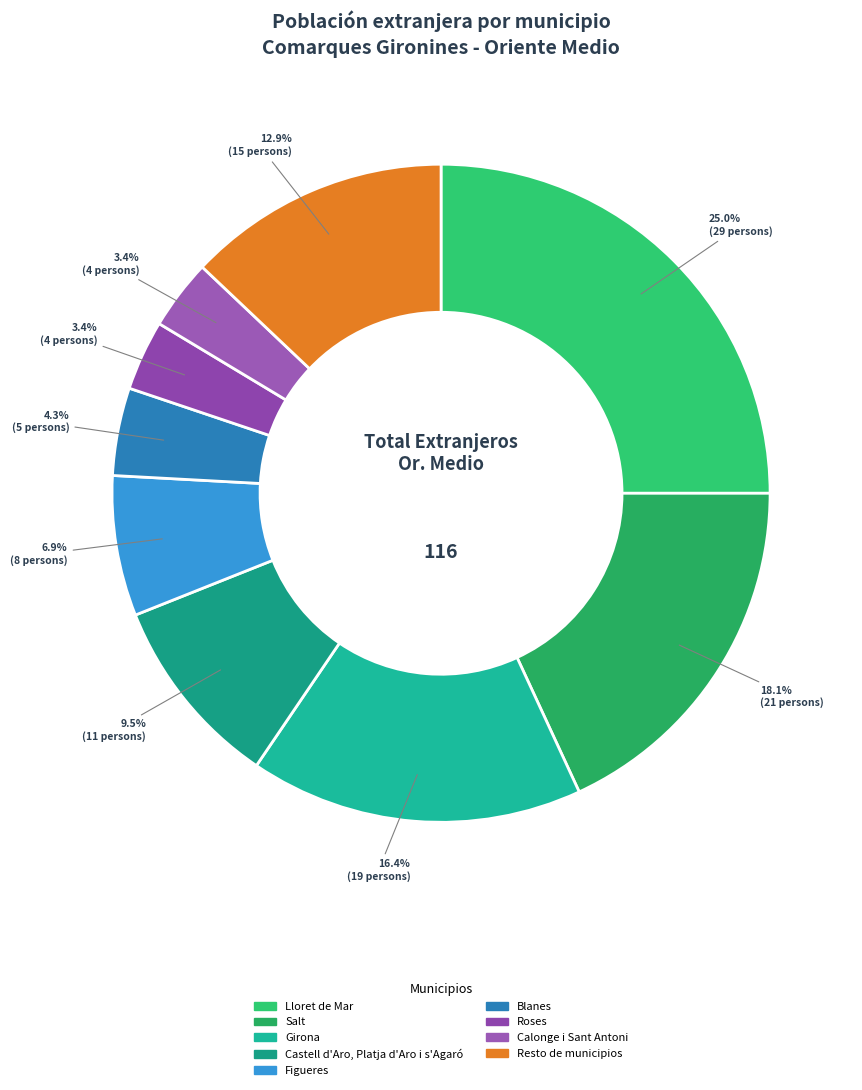

True or false: Girona accounts for 16% of the total.

True